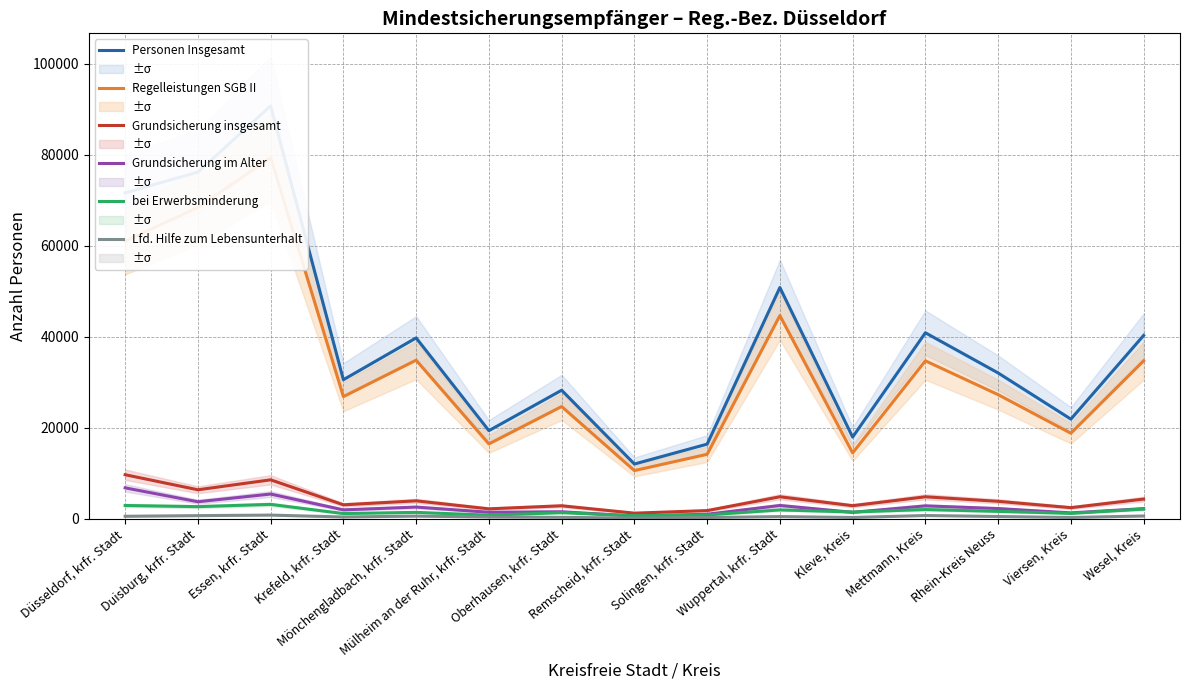

Reading left to right, what are all the values shown in this chart?

Personen Insgesamt: Düsseldorf, krfr. Stadt=71634	Duisburg, krfr. Stadt=76209	Essen, krfr. Stadt=90755	Krefeld, krfr. Stadt=30544	Mönchengladbach, krfr. Stadt=39737	Mülheim an der Ruhr, krfr. Stadt=19341	Oberhausen, krfr. Stadt=28232	Remscheid, krfr. Stadt=12007	Solingen, krfr. Stadt=16377	Wuppertal, krfr. Stadt=50818	Kleve, Kreis=17929	Mettmann, Kreis=40867	Rhein-Kreis Neuss=32030	Viersen, Kreis=21875	Wesel, Kreis=40281
Regelleistungen SGB II: Düsseldorf, krfr. Stadt=61030	Duisburg, krfr. Stadt=68413	Essen, krfr. Stadt=79377	Krefeld, krfr. Stadt=26834	Mönchengladbach, krfr. Stadt=34844	Mülheim an der Ruhr, krfr. Stadt=16421	Oberhausen, krfr. Stadt=24646	Remscheid, krfr. Stadt=10561	Solingen, krfr. Stadt=14139	Wuppertal, krfr. Stadt=44650	Kleve, Kreis=14452	Mettmann, Kreis=34697	Rhein-Kreis Neuss=27262	Viersen, Kreis=18770	Wesel, Kreis=34697
Grundsicherung insgesamt: Düsseldorf, krfr. Stadt=9650	Duisburg, krfr. Stadt=6338	Essen, krfr. Stadt=8531	Krefeld, krfr. Stadt=3034	Mönchengladbach, krfr. Stadt=3905	Mülheim an der Ruhr, krfr. Stadt=2151	Oberhausen, krfr. Stadt=2820	Remscheid, krfr. Stadt=1200	Solingen, krfr. Stadt=1763	Wuppertal, krfr. Stadt=4800	Kleve, Kreis=2840	Mettmann, Kreis=4797	Rhein-Kreis Neuss=3801	Viersen, Kreis=2410	Wesel, Kreis=4297
Grundsicherung im Alter: Düsseldorf, krfr. Stadt=6764	Duisburg, krfr. Stadt=3707	Essen, krfr. Stadt=5401	Krefeld, krfr. Stadt=1923	Mönchengladbach, krfr. Stadt=2535	Mülheim an der Ruhr, krfr. Stadt=1397	Oberhausen, krfr. Stadt=1509	Remscheid, krfr. Stadt=571	Solingen, krfr. Stadt=956	Wuppertal, krfr. Stadt=2889	Kleve, Kreis=1383	Mettmann, Kreis=2803	Rhein-Kreis Neuss=2211	Viersen, Kreis=1258	Wesel, Kreis=2193
bei Erwerbsminderung: Düsseldorf, krfr. Stadt=2886	Duisburg, krfr. Stadt=2631	Essen, krfr. Stadt=3130	Krefeld, krfr. Stadt=1111	Mönchengladbach, krfr. Stadt=1370	Mülheim an der Ruhr, krfr. Stadt=754	Oberhausen, krfr. Stadt=1311	Remscheid, krfr. Stadt=629	Solingen, krfr. Stadt=807	Wuppertal, krfr. Stadt=1911	Kleve, Kreis=1457	Mettmann, Kreis=1994	Rhein-Kreis Neuss=1590	Viersen, Kreis=1152	Wesel, Kreis=2104
Lfd. Hilfe zum Lebensunterhalt: Düsseldorf, krfr. Stadt=513	Duisburg, krfr. Stadt=655	Essen, krfr. Stadt=772	Krefeld, krfr. Stadt=355	Mönchengladbach, krfr. Stadt=550	Mülheim an der Ruhr, krfr. Stadt=358	Oberhausen, krfr. Stadt=278	Remscheid, krfr. Stadt=111	Solingen, krfr. Stadt=241	Wuppertal, krfr. Stadt=442	Kleve, Kreis=248	Mettmann, Kreis=682	Rhein-Kreis Neuss=459	Viersen, Kreis=248	Wesel, Kreis=577